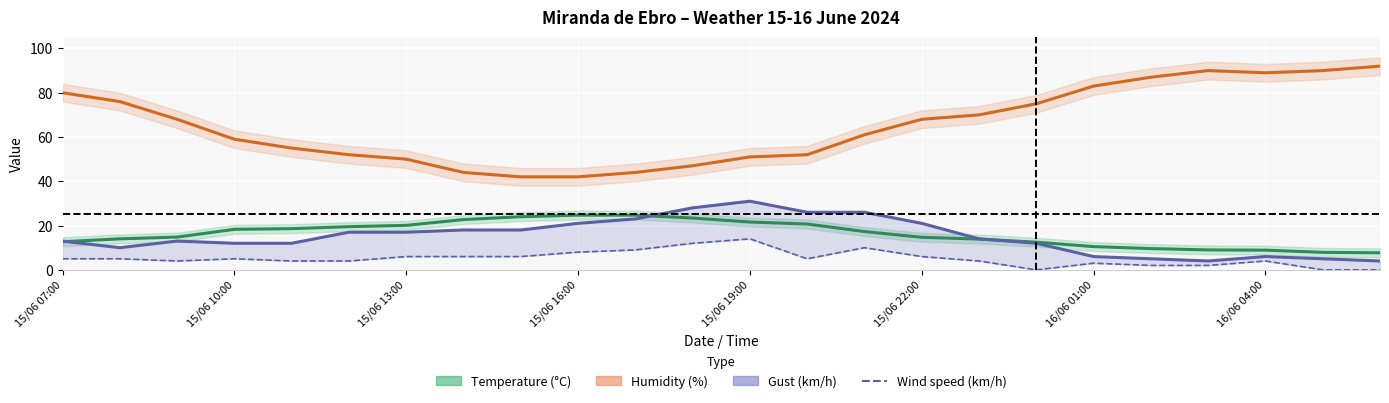

How many values in the Gust (km/h) series are below 14?

12